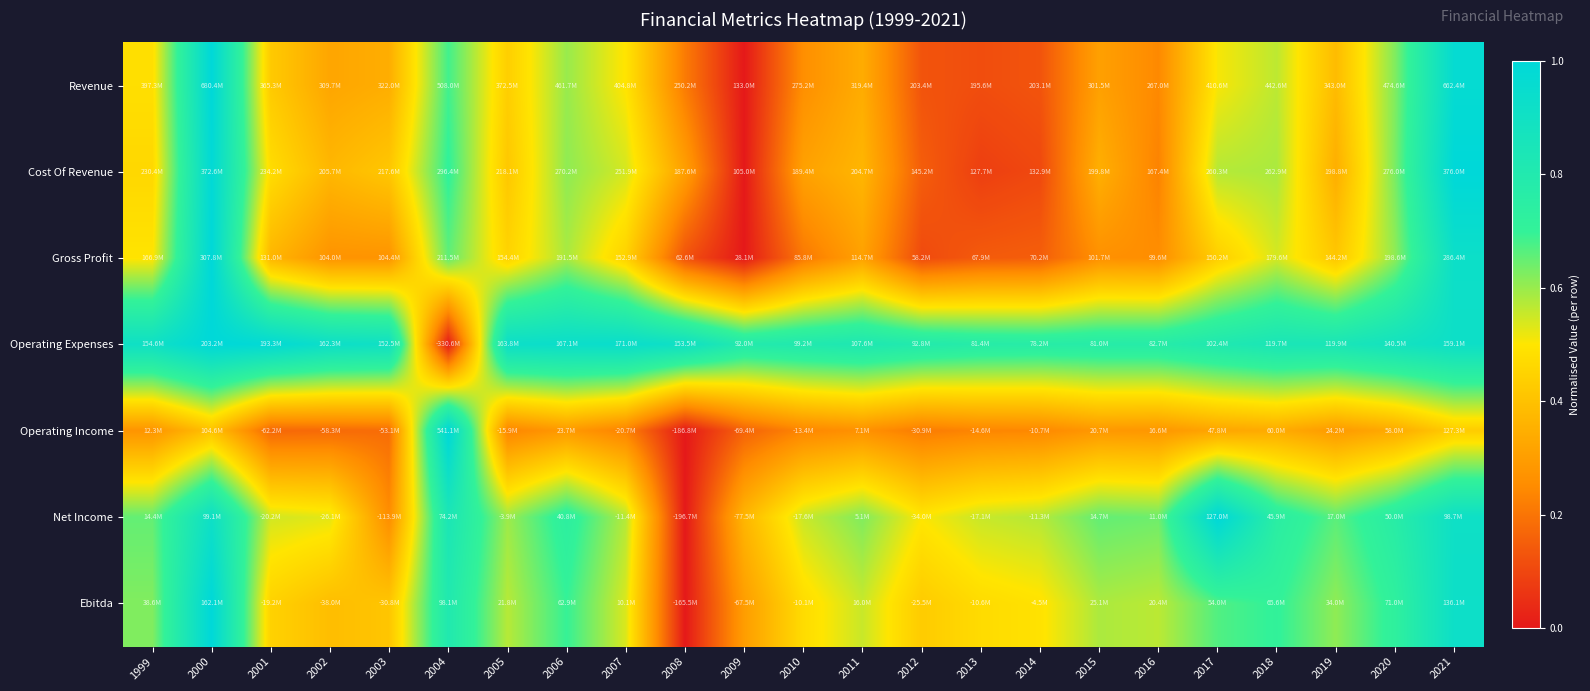

Reading left to right, what are all the values shown in this chart?

Revenue: 1999=0.5	2000=1.0	2001=0.4	2002=0.3	2003=0.3	2004=0.7	2005=0.4	2006=0.6	2007=0.5	2008=0.2	2009=0.0	2010=0.3	2011=0.3	2012=0.1	2013=0.1	2014=0.1	2015=0.3	2016=0.2	2017=0.5	2018=0.6	2019=0.4	2020=0.6	2021=1.0
Cost Of Revenue: 1999=0.5	2000=1.0	2001=0.5	2002=0.4	2003=0.4	2004=0.7	2005=0.4	2006=0.6	2007=0.5	2008=0.3	2009=0.0	2010=0.3	2011=0.4	2012=0.1	2013=0.1	2014=0.1	2015=0.3	2016=0.2	2017=0.6	2018=0.6	2019=0.3	2020=0.6	2021=1.0
Gross Profit: 1999=0.5	2000=1.0	2001=0.4	2002=0.3	2003=0.3	2004=0.7	2005=0.5	2006=0.6	2007=0.4	2008=0.1	2009=0.0	2010=0.2	2011=0.3	2012=0.1	2013=0.1	2014=0.2	2015=0.3	2016=0.3	2017=0.4	2018=0.5	2019=0.4	2020=0.6	2021=0.9
Operating Expenses: 1999=0.9	2000=1.0	2001=1.0	2002=0.9	2003=0.9	2004=0.0	2005=0.9	2006=0.9	2007=0.9	2008=0.9	2009=0.8	2010=0.8	2011=0.8	2012=0.8	2013=0.8	2014=0.8	2015=0.8	2016=0.8	2017=0.8	2018=0.8	2019=0.8	2020=0.9	2021=0.9
Operating Income: 1999=0.3	2000=0.4	2001=0.2	2002=0.2	2003=0.2	2004=1.0	2005=0.2	2006=0.3	2007=0.2	2008=0.0	2009=0.2	2010=0.2	2011=0.3	2012=0.2	2013=0.2	2014=0.2	2015=0.3	2016=0.3	2017=0.3	2018=0.3	2019=0.3	2020=0.3	2021=0.4
Net Income: 1999=0.7	2000=0.9	2001=0.5	2002=0.5	2003=0.3	2004=0.8	2005=0.6	2006=0.7	2007=0.6	2008=0.0	2009=0.4	2010=0.6	2011=0.6	2012=0.5	2013=0.6	2014=0.6	2015=0.7	2016=0.6	2017=1.0	2018=0.7	2019=0.7	2020=0.8	2021=0.9
Ebitda: 1999=0.6	2000=1.0	2001=0.4	2002=0.4	2003=0.4	2004=0.8	2005=0.6	2006=0.7	2007=0.5	2008=0.0	2009=0.3	2010=0.5	2011=0.6	2012=0.4	2013=0.5	2014=0.5	2015=0.6	2016=0.6	2017=0.7	2018=0.7	2019=0.6	2020=0.7	2021=0.9